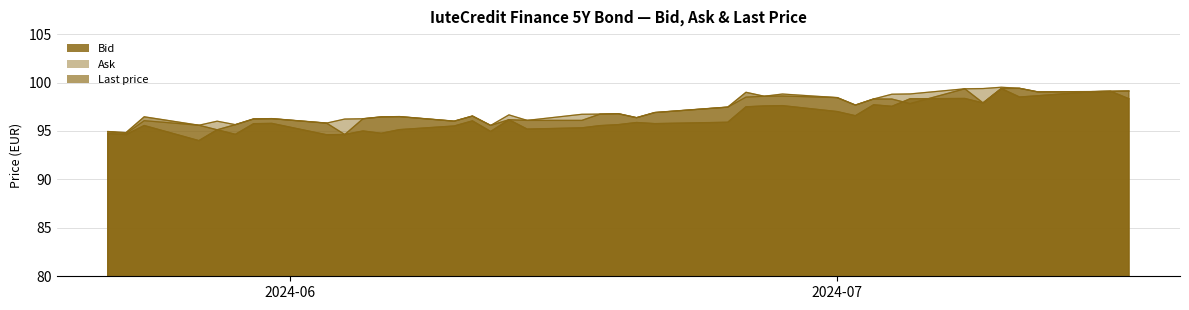

What is the sum of all Bid values?

3855.5